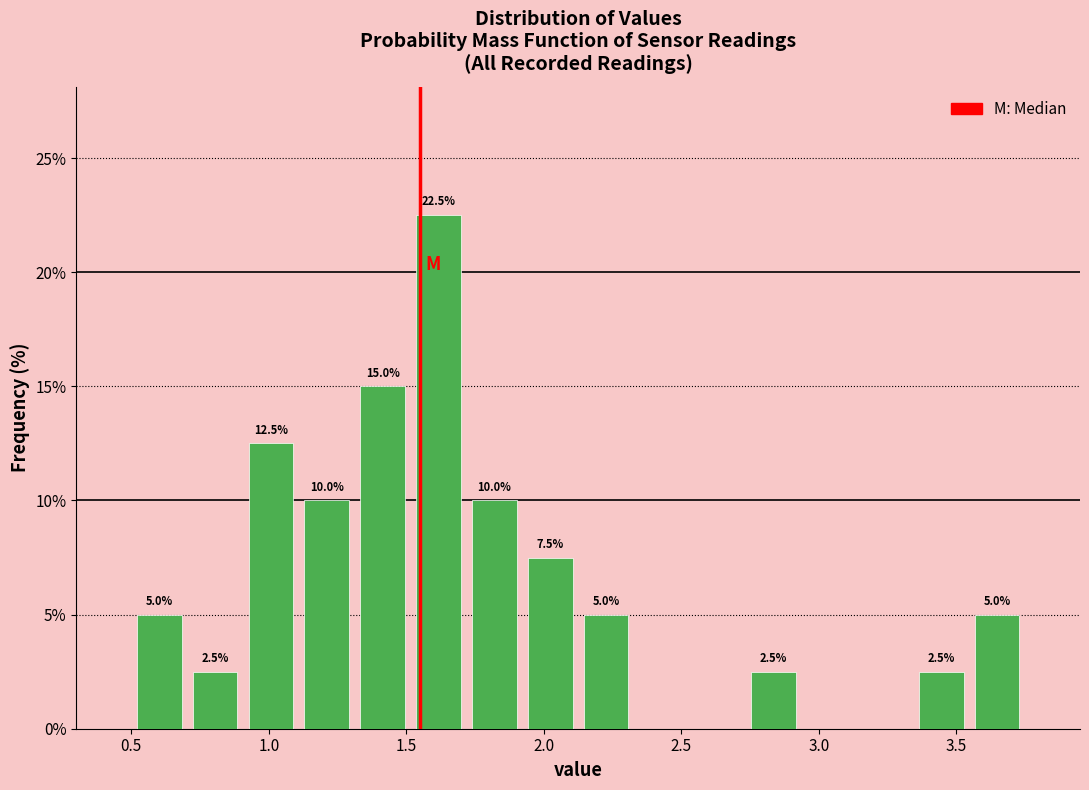

Which range on the x-axis has the tallest bar?

1.50 to 1.70